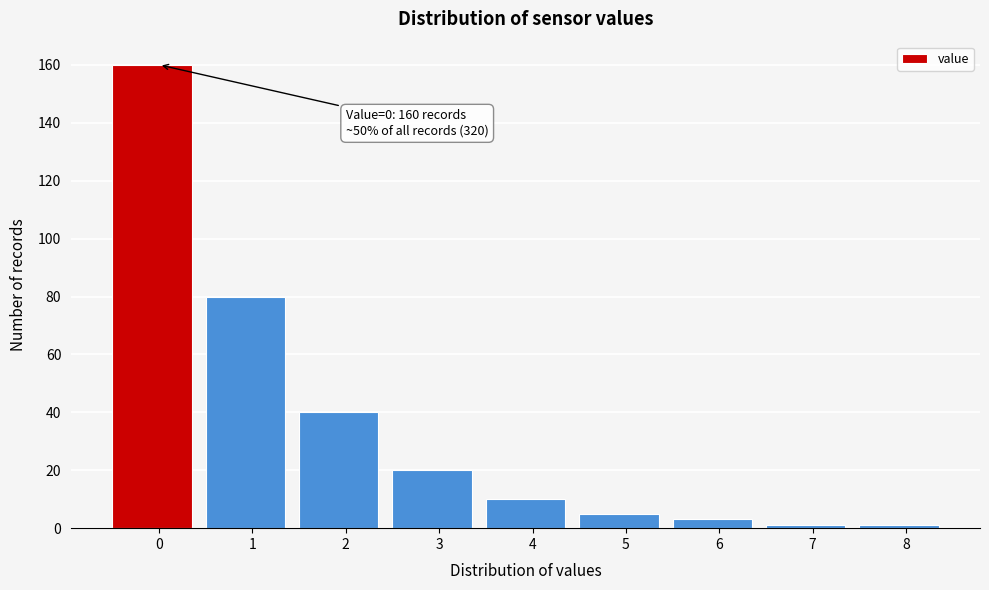

Reading left to right, transcribe all the data shown in this chart.

0=160	1=80	2=40	3=20	4=10	5=5	6=3	7=1	8=1